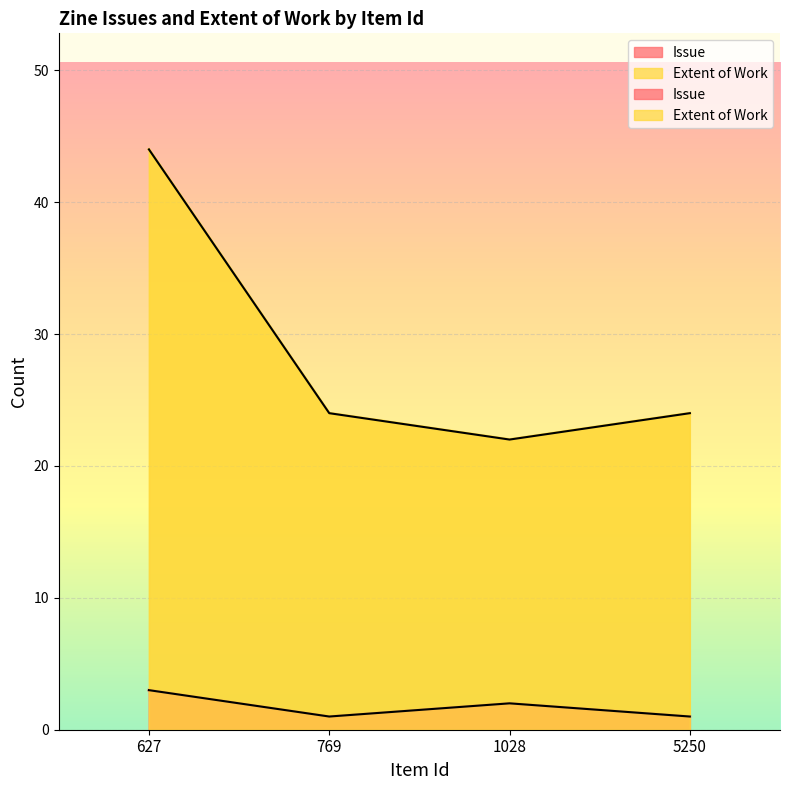

Which has a higher value, 5250 or 769?

5250